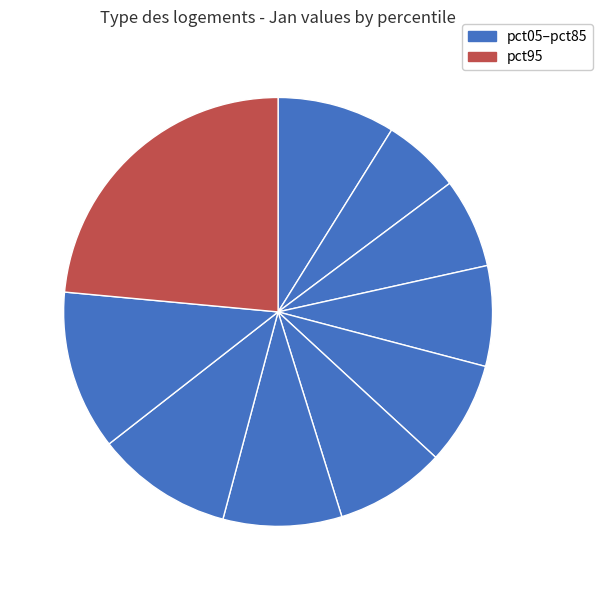

How many segments does this pie chart have?

10